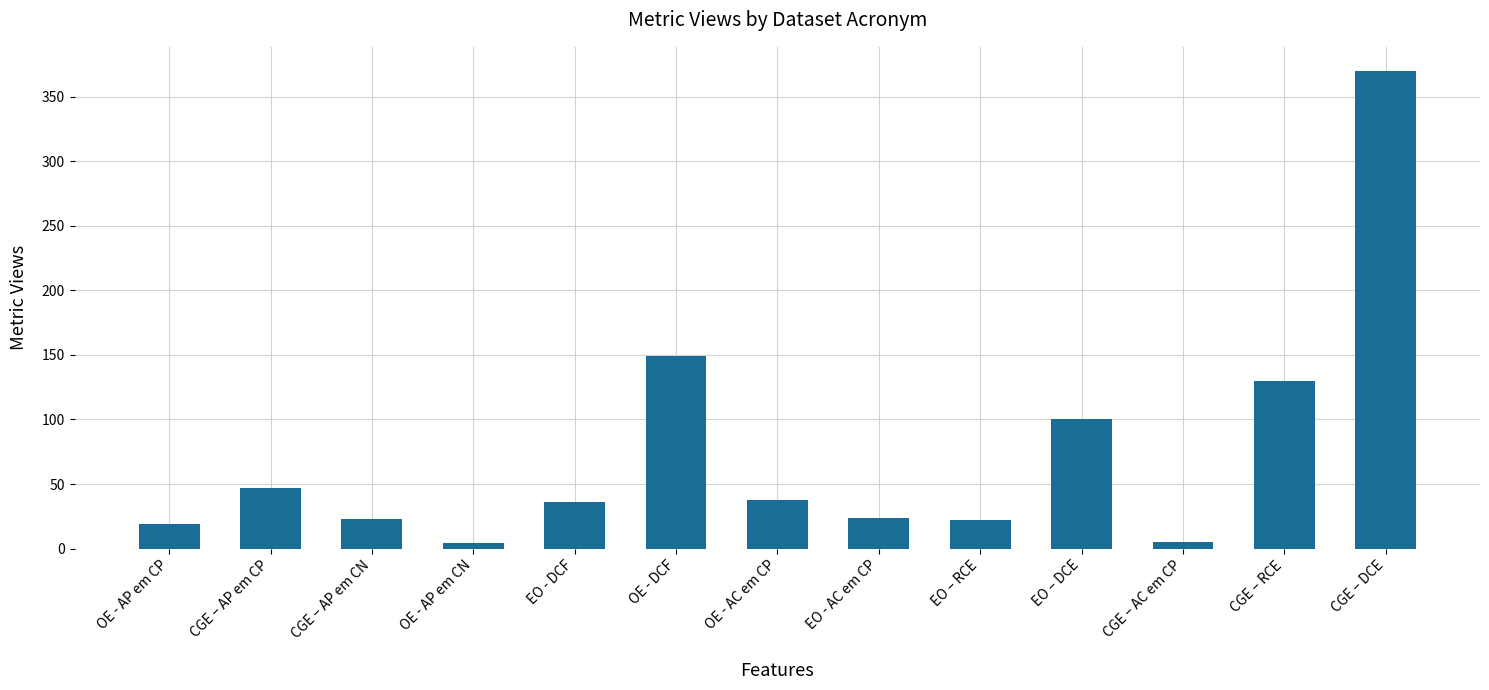

What is the label of the 13th bar from the left?

CGE – DCE